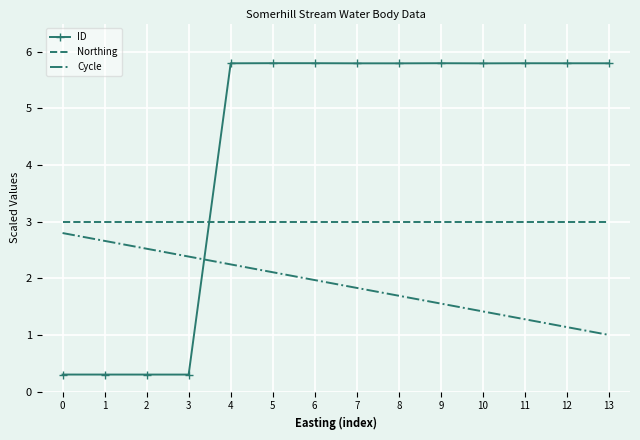

What is the difference between the maximum and minimum values in the ID series?

5.5